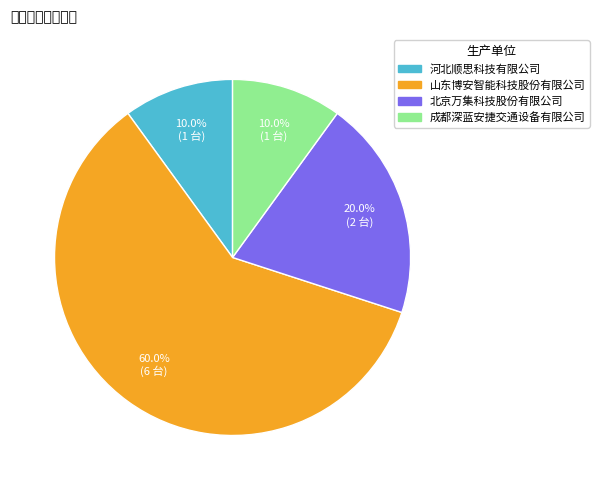

Is the sum of 北京万集科技股份有限公司 and 山东博安智能科技股份有限公司 greater than half?

Yes